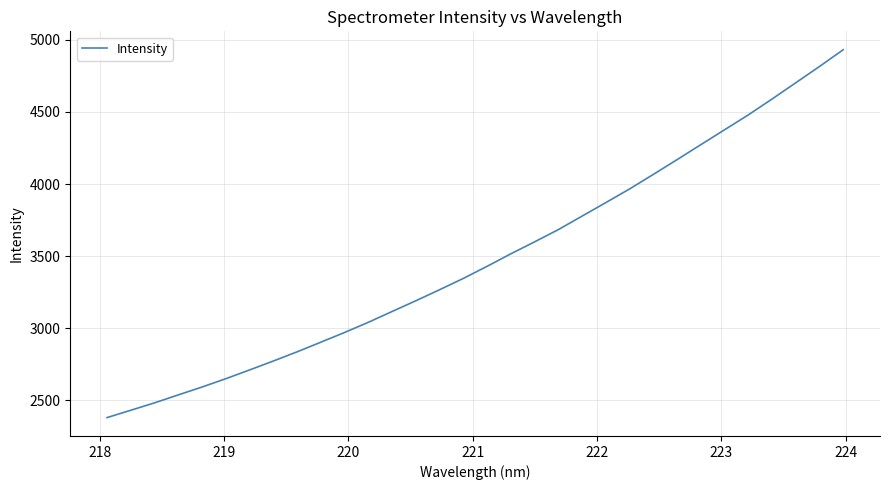

What is the maximum value shown in the chart?

4931.7